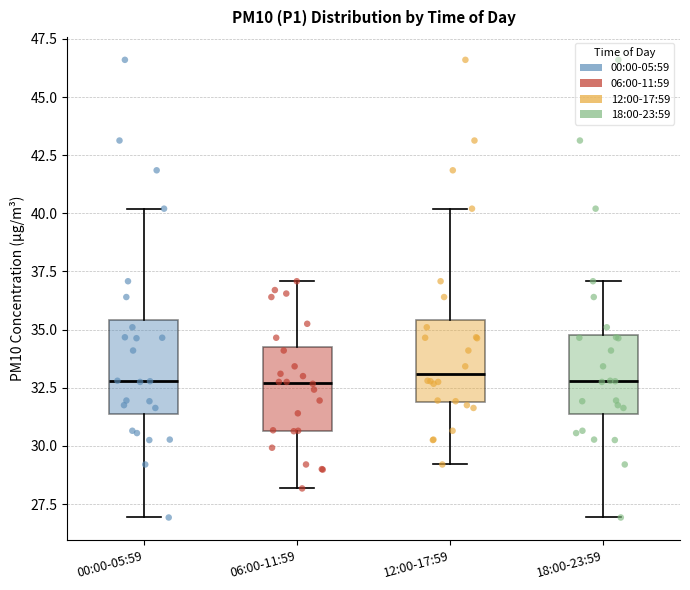

Reading left to right, read every box against the y-axis: the position of its median line, the range the box covers, and the ends of its whiskers. The values are not printed on the chart, so give them approximately, as read against the axis.

00:00-05:59: median 33.0, box 31.5 to 35.5, whiskers 27.0 to 40.0
06:00-11:59: median 32.5, box 30.5 to 34.0, whiskers 28.0 to 37.0
12:00-17:59: median 33.0, box 32.0 to 35.5, whiskers 29.0 to 40.0
18:00-23:59: median 33.0, box 31.5 to 35.0, whiskers 27.0 to 37.0